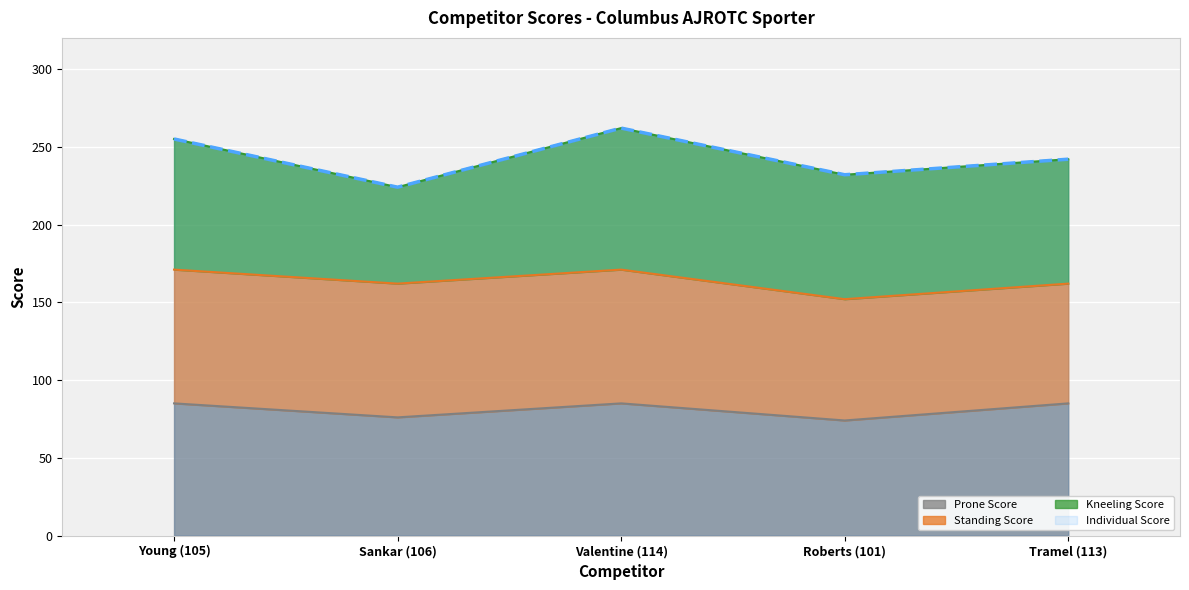

List the labels in order of Individual Score value, smallest first.

Sankar (106), Roberts (101), Tramel (113), Young (105), Valentine (114)